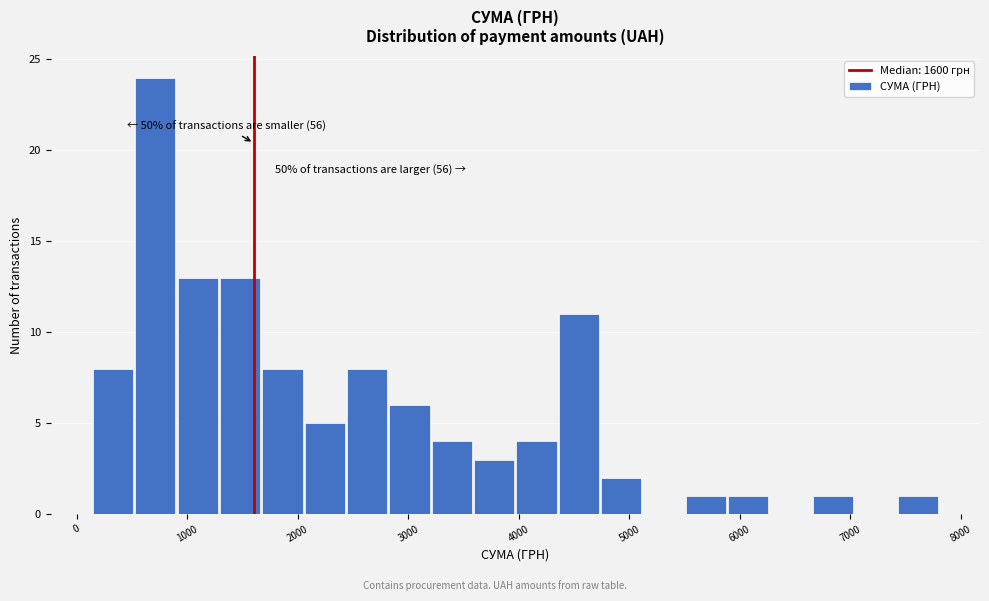

Read against the x-axis, roughly where is the centre of the tallest bar?

700